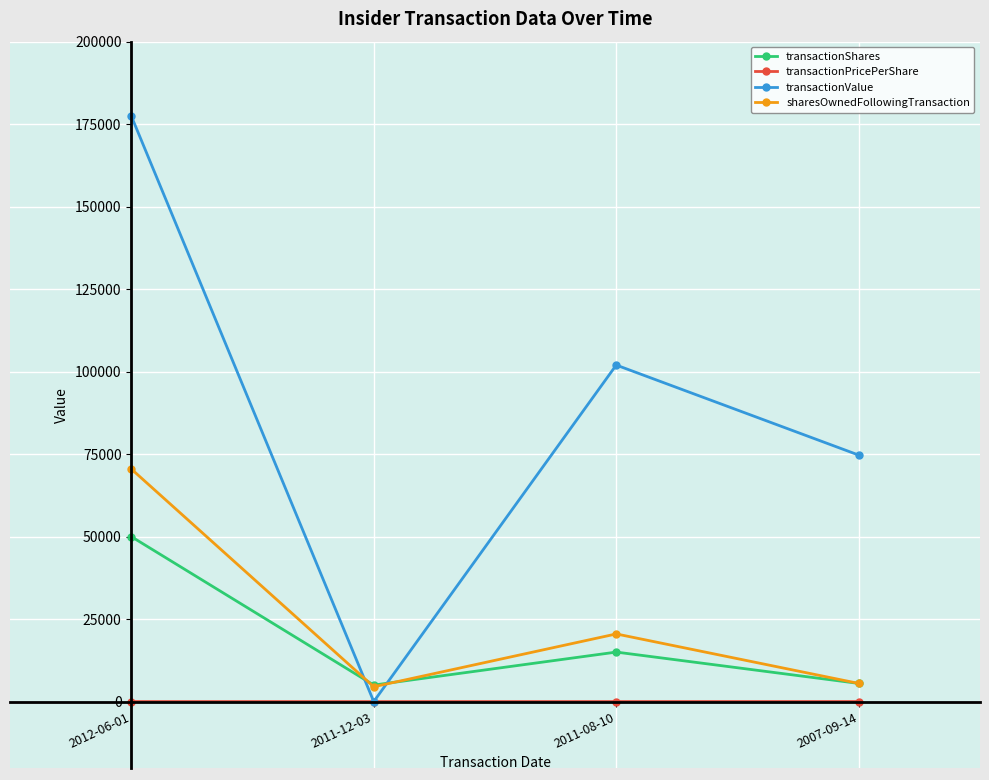

Between 2012-06-01 and 2011-08-10, which series saw the biggest shift?

transactionValue